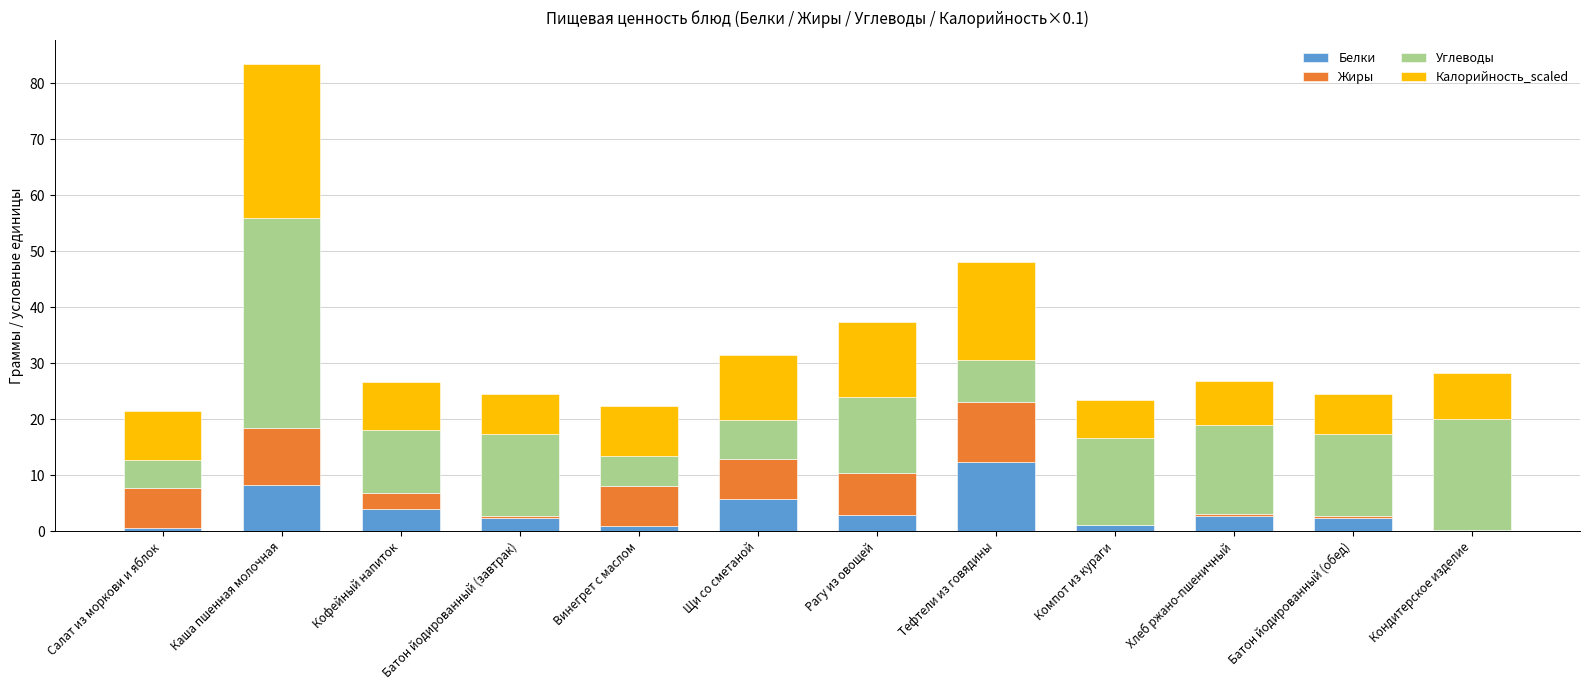

What is the sum of all Белки values?

43.2